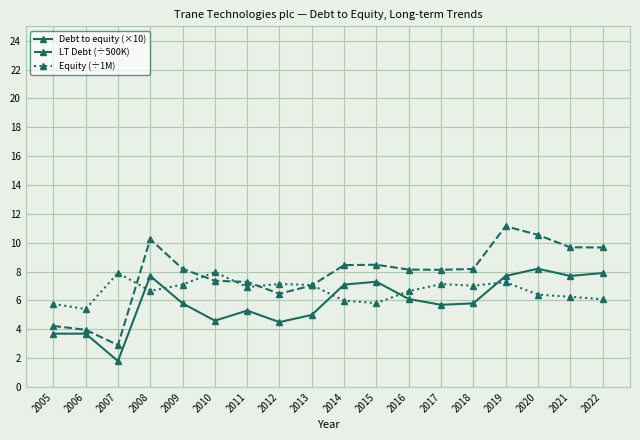

What are all the series names shown in the legend?

Debt to equity (×10), LT Debt (÷500K), Equity (÷1M)